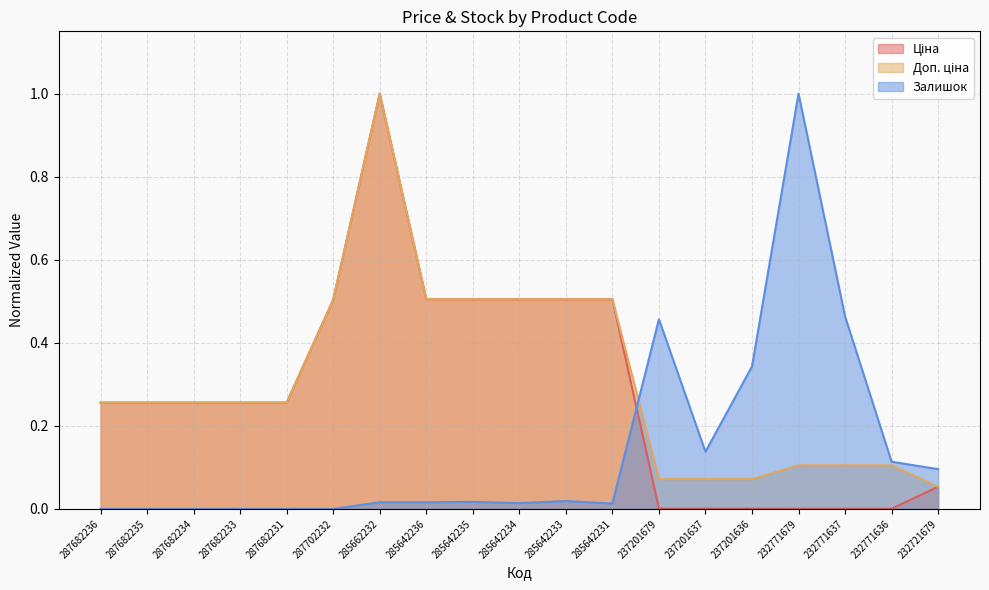

Which category has the lowest value in the Ціна series?

232771679